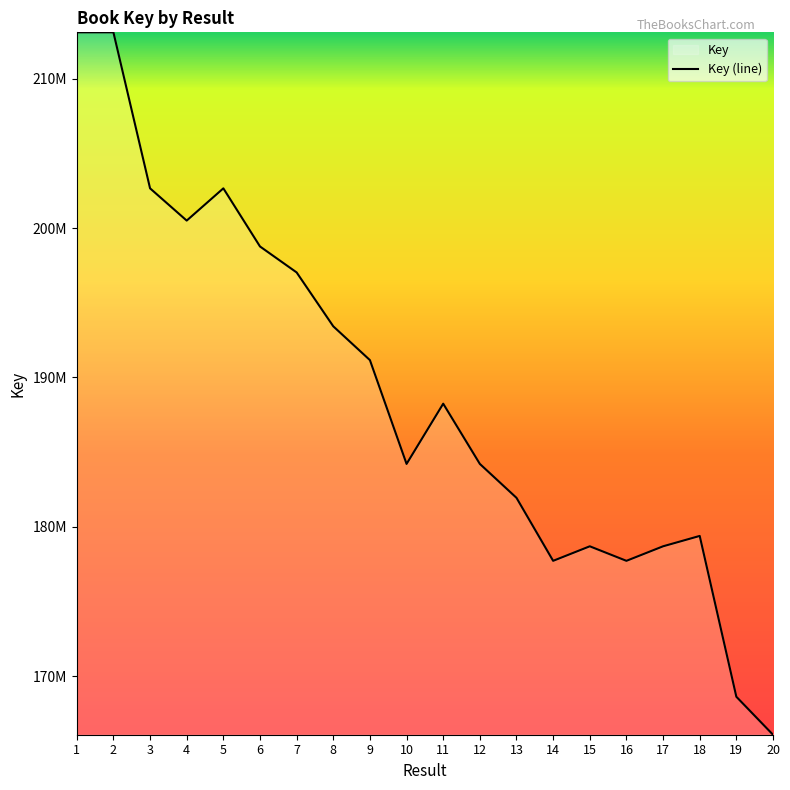

Is this an area chart (filled region under the line)?

No